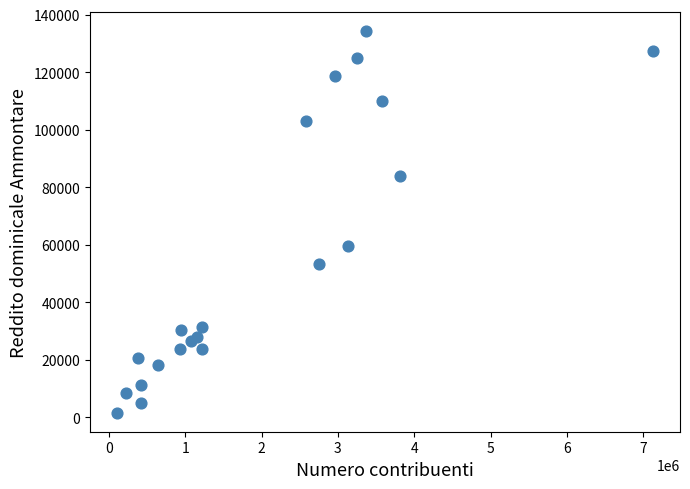

What Y value in the scatter plot is closest to 67930?

59432